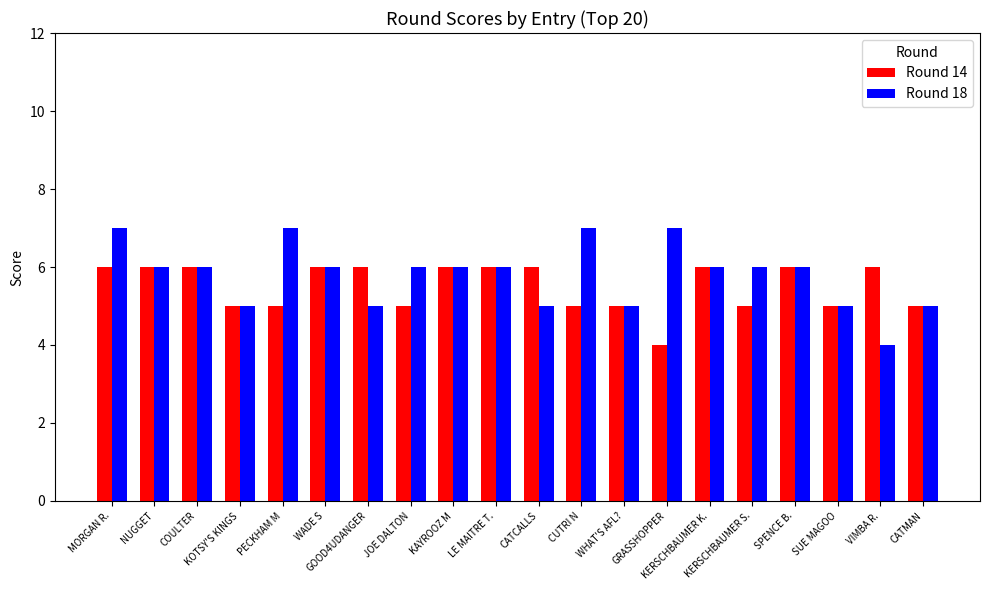

What is the value of the Round 14 bar at the 5th from the left?

5